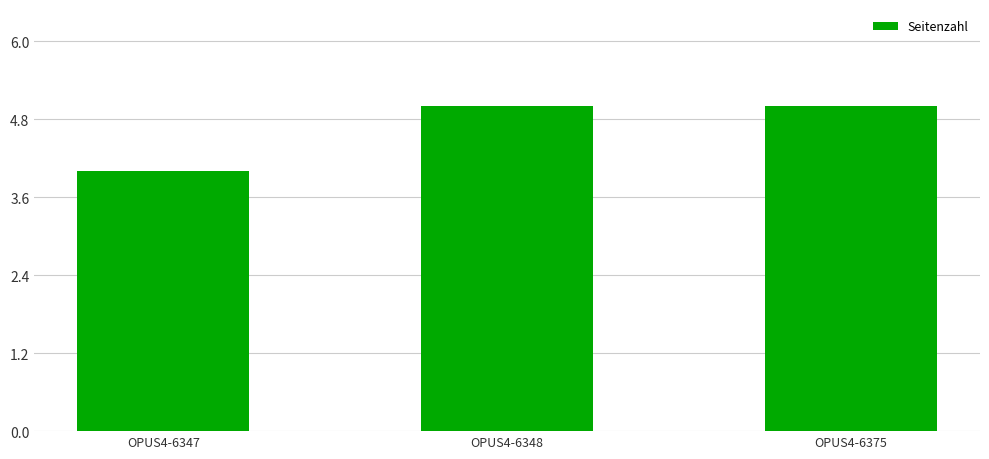

Read the value at OPUS4-6348.

5